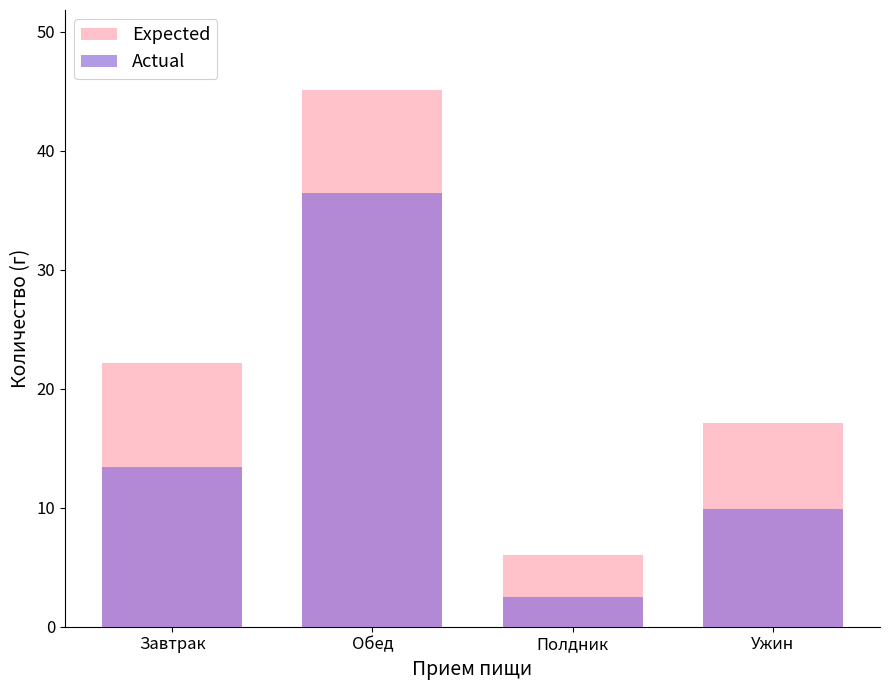

At which label does Actual first exceed 13?

Завтрак